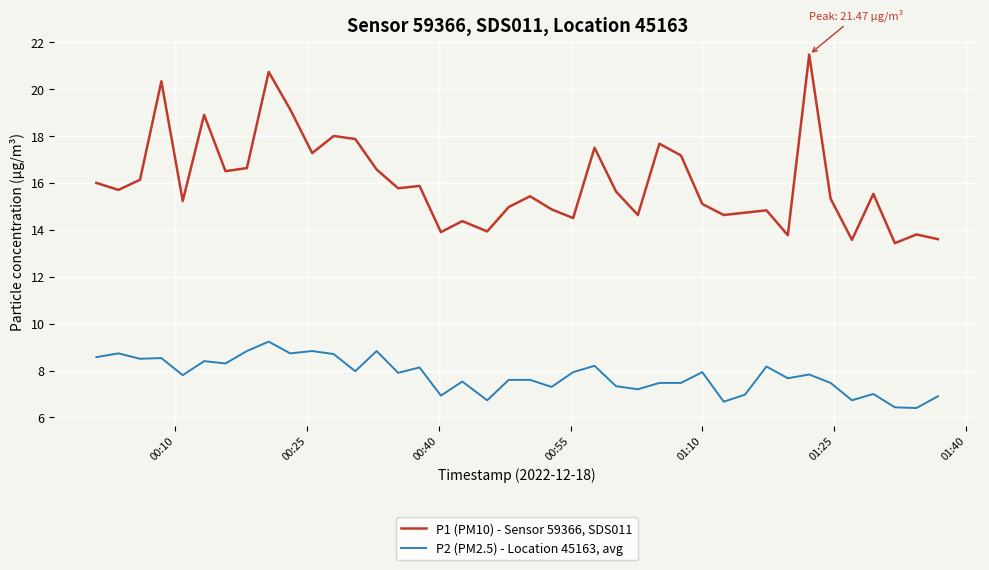

What is the lowest value of the P2 (PM2.5) - Location 45163, avg series?

6.4